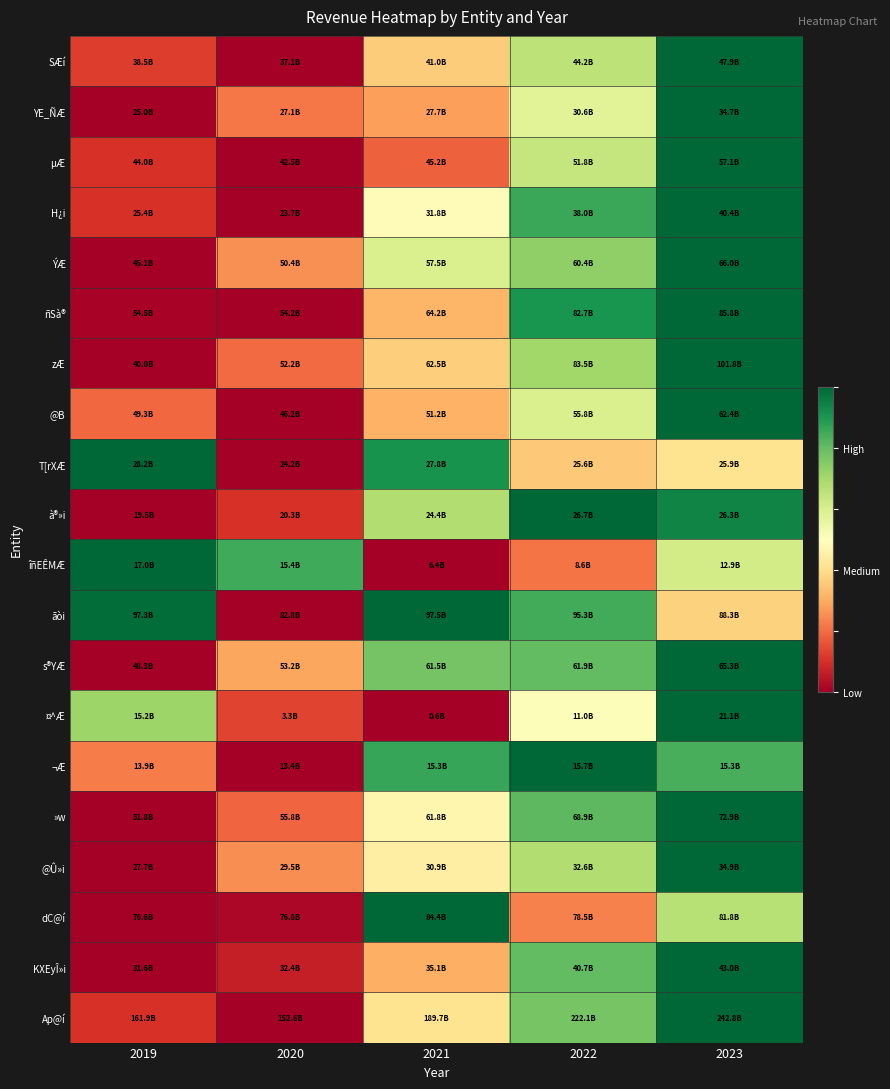

Between 2019 and 2022, which is larger?

2022